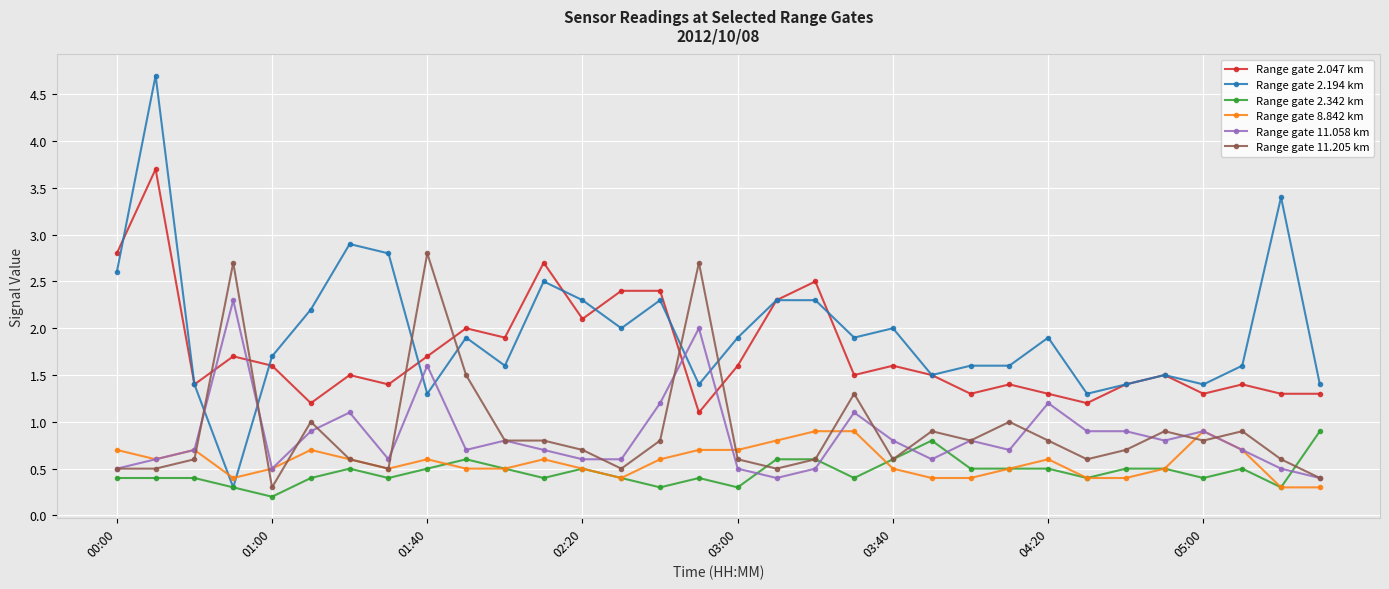

Which series has the widest spread of values?

Range gate 2.194 km